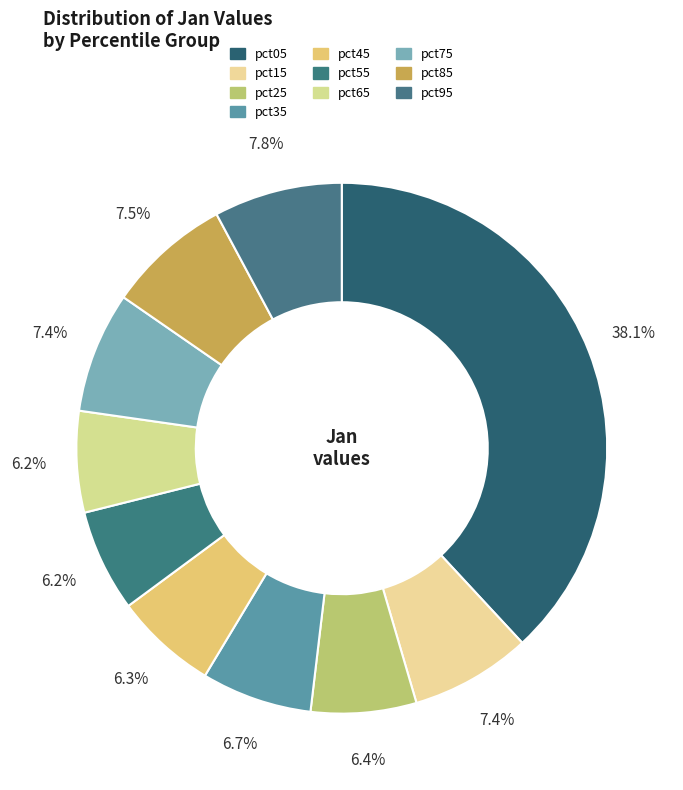

True or false: pct35 accounts for 1% of the total.

False